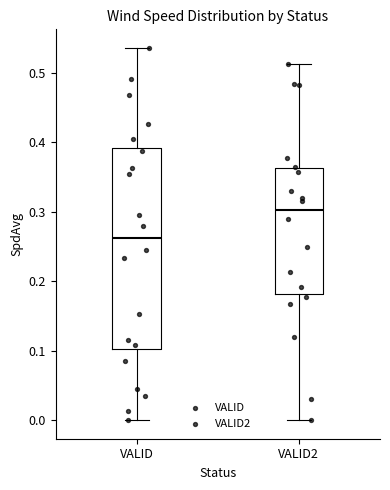

Reading left to right, transcribe this box plot: for each box, give where its median line is, the range the box spans, and where its two whiskers end, as read against the y-axis. The values are not printed on the chart, so give them approximately, as read against the axis.

VALID: median 0.26, box 0.10 to 0.39, whiskers 0.00 to 0.54
VALID2: median 0.30, box 0.18 to 0.36, whiskers 0.00 to 0.51